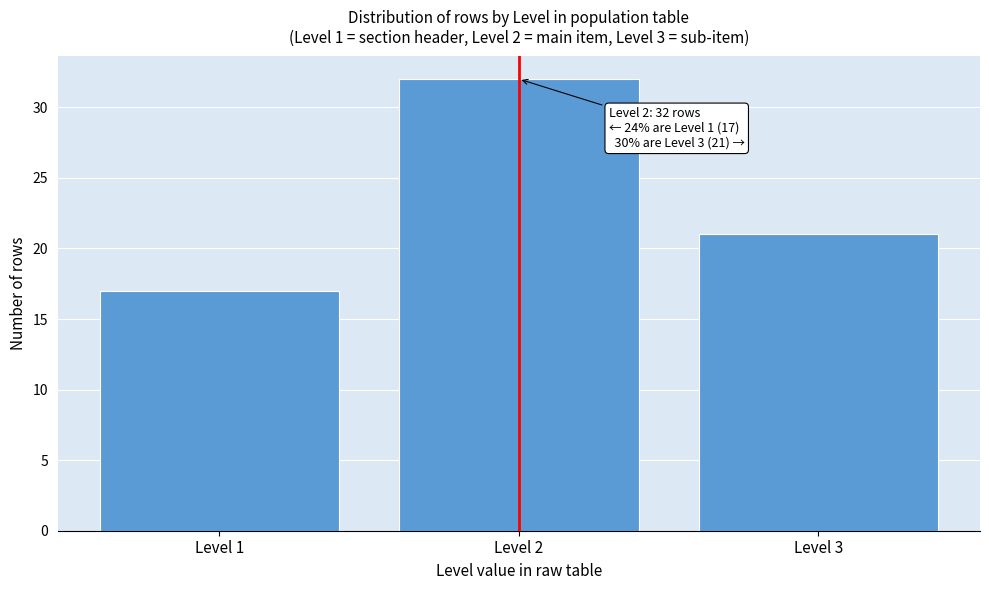

Reading left to right, extract all data points from this chart.

17	32	21